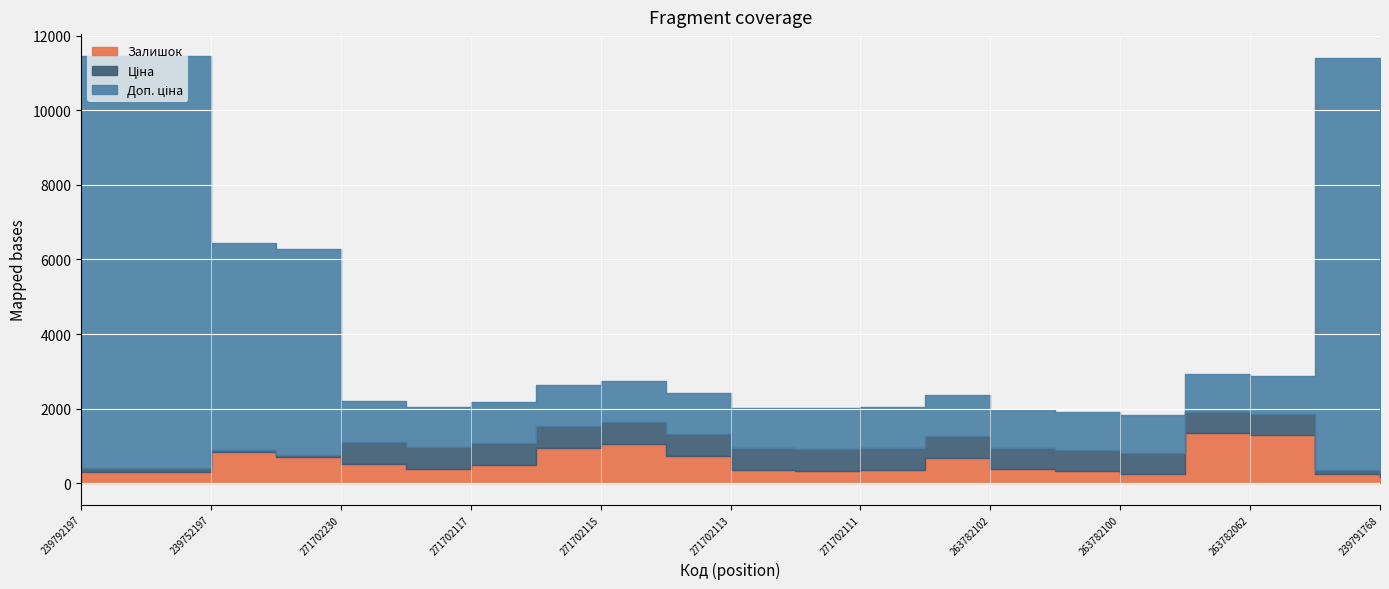

At which label does Доп. ціна reach its peak?

239792197